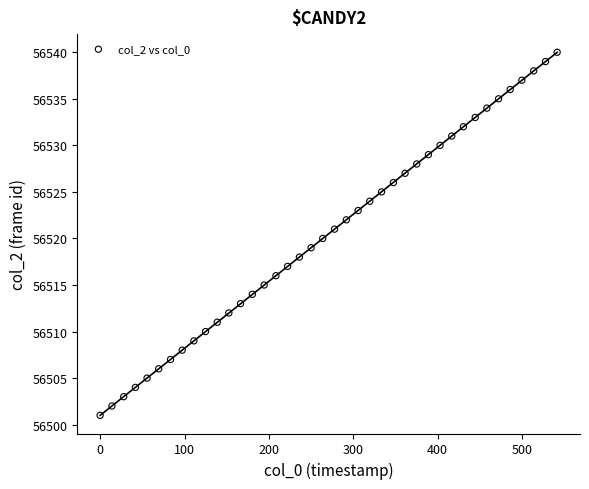

What is the range of Y values (max minus min)?

39